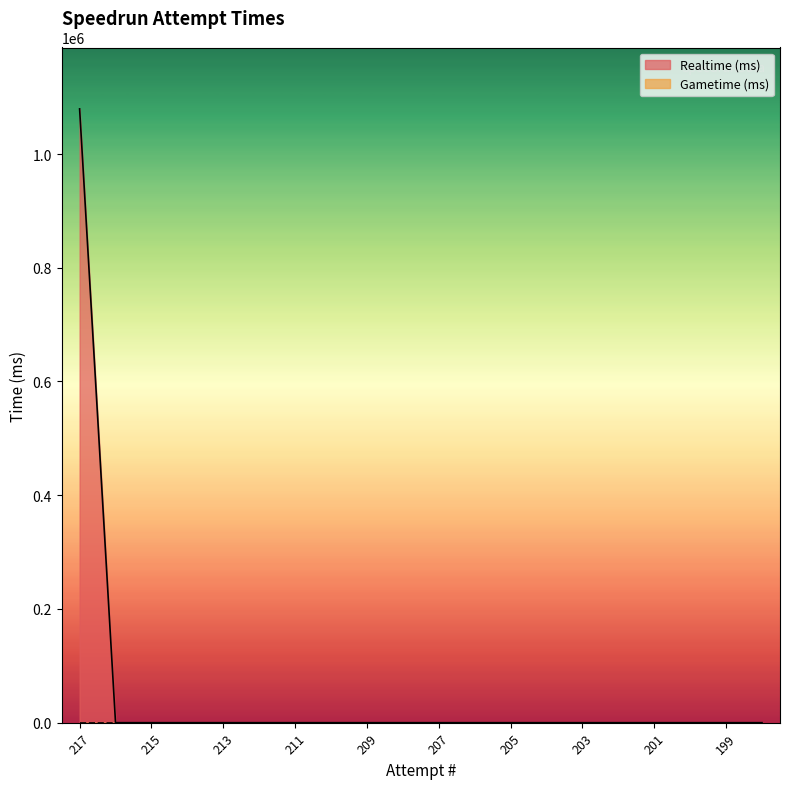

True or false: the data shows -687721 at 201.

False